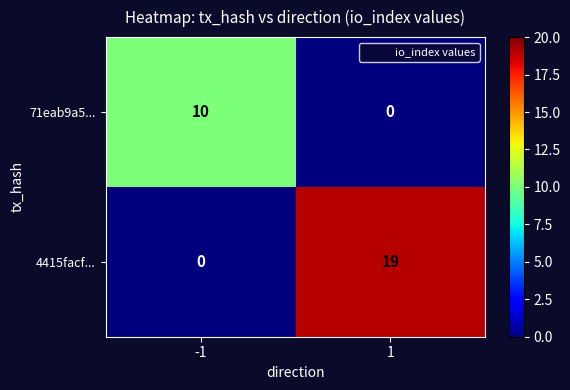

What is the difference between the 4415facf... values at -1 and 1?

19